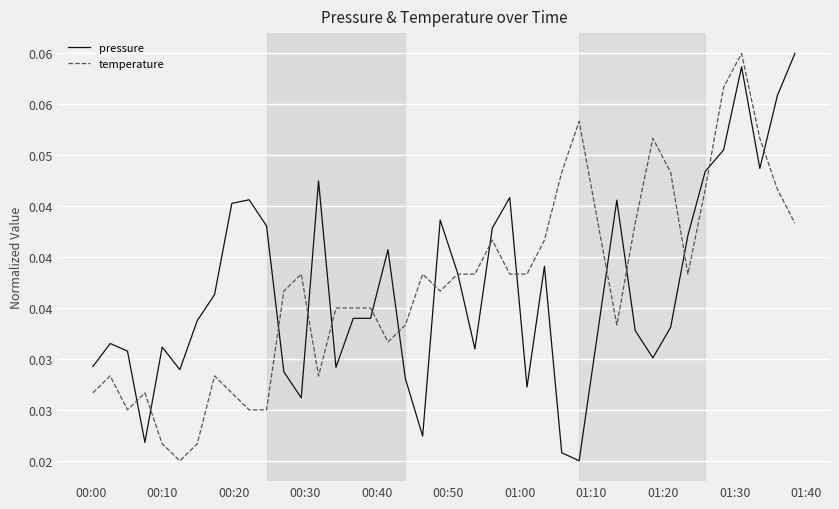

True or false: pressure has more than 0 interior local peaks.

True